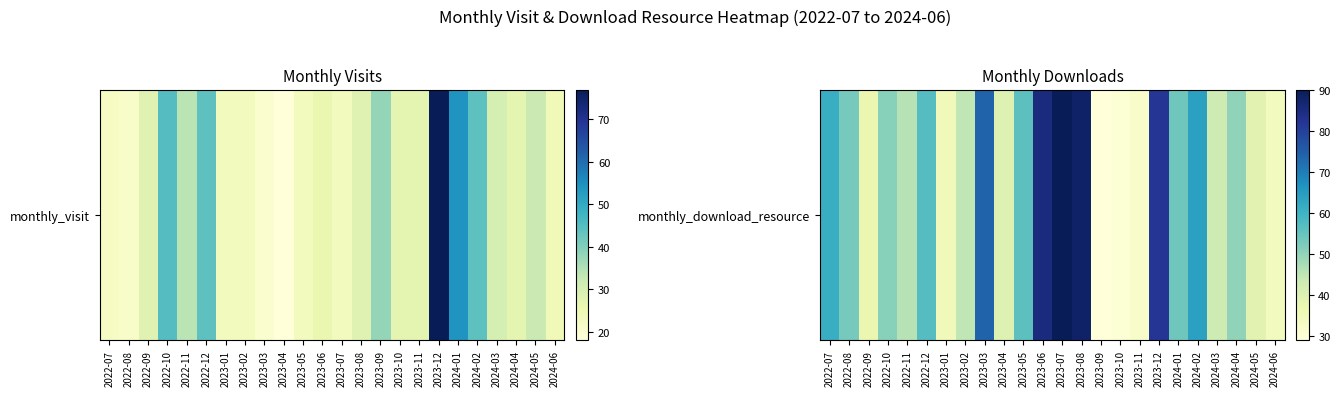

What is the difference between the values at 2023-10 and 2024-05?

9